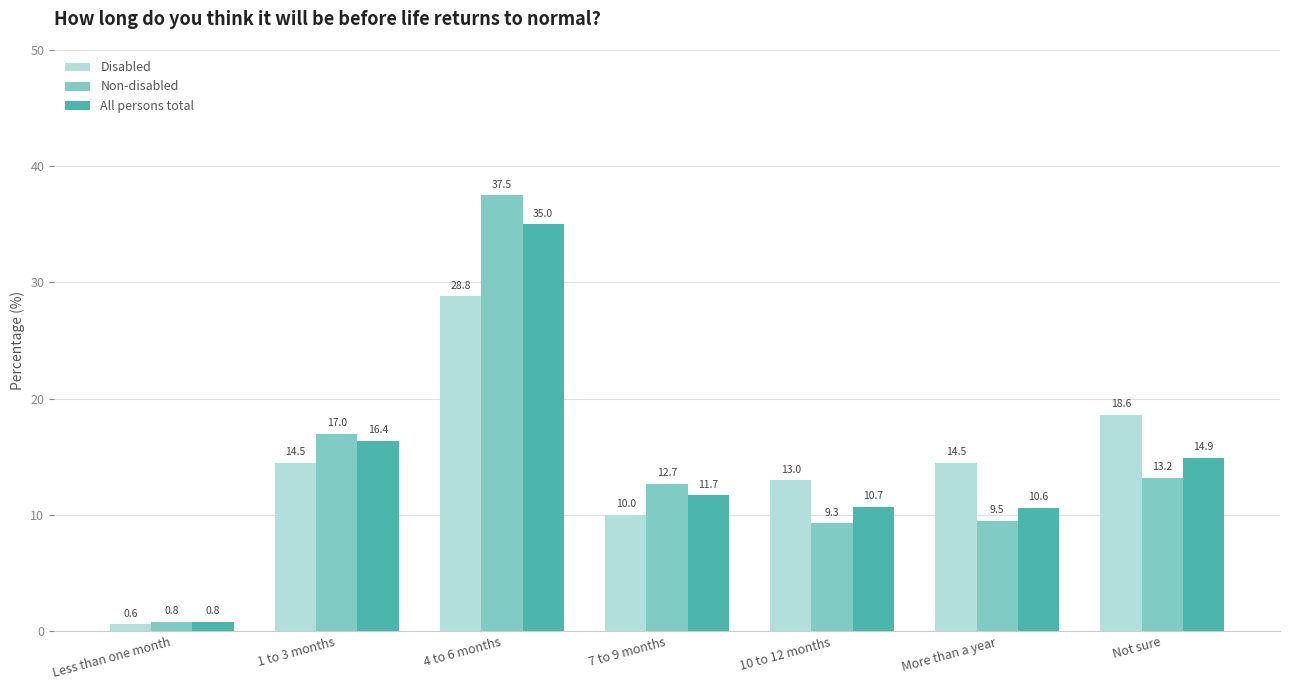

What is the difference between the highest and lowest values at 4 to 6 months?

8.7